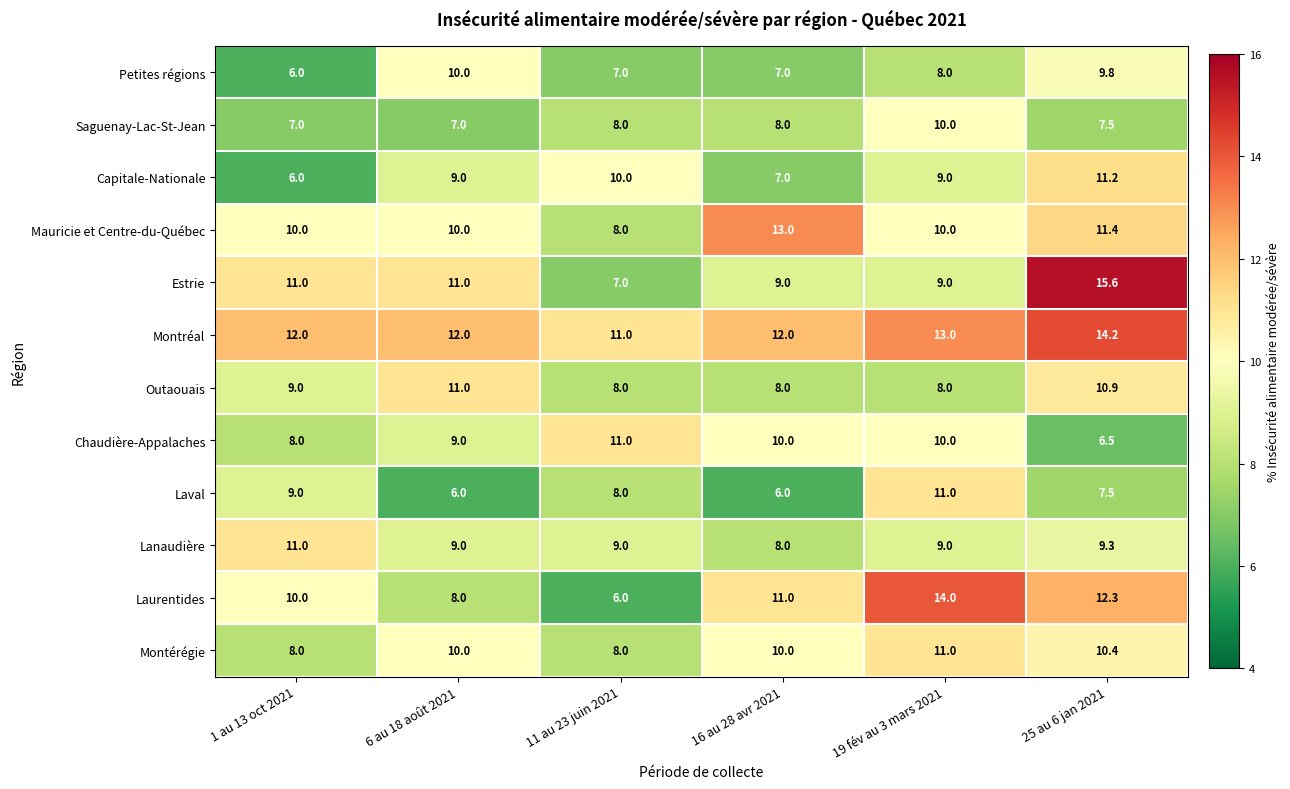

Is the value of Estrie at 11 au 23 juin 2021 greater than the value of Lanaudière at 25 au 6 jan 2021?

No